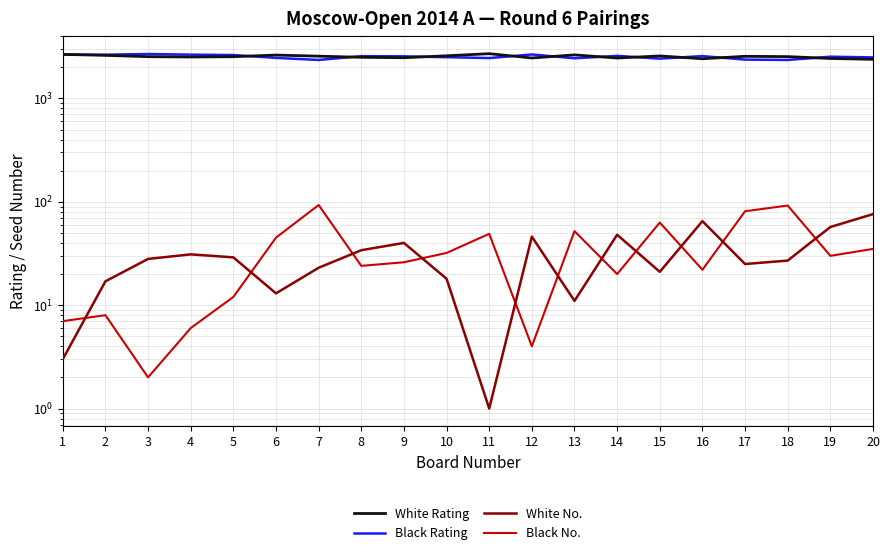

True or false: Black No. and Black Rating cross at least once.

False